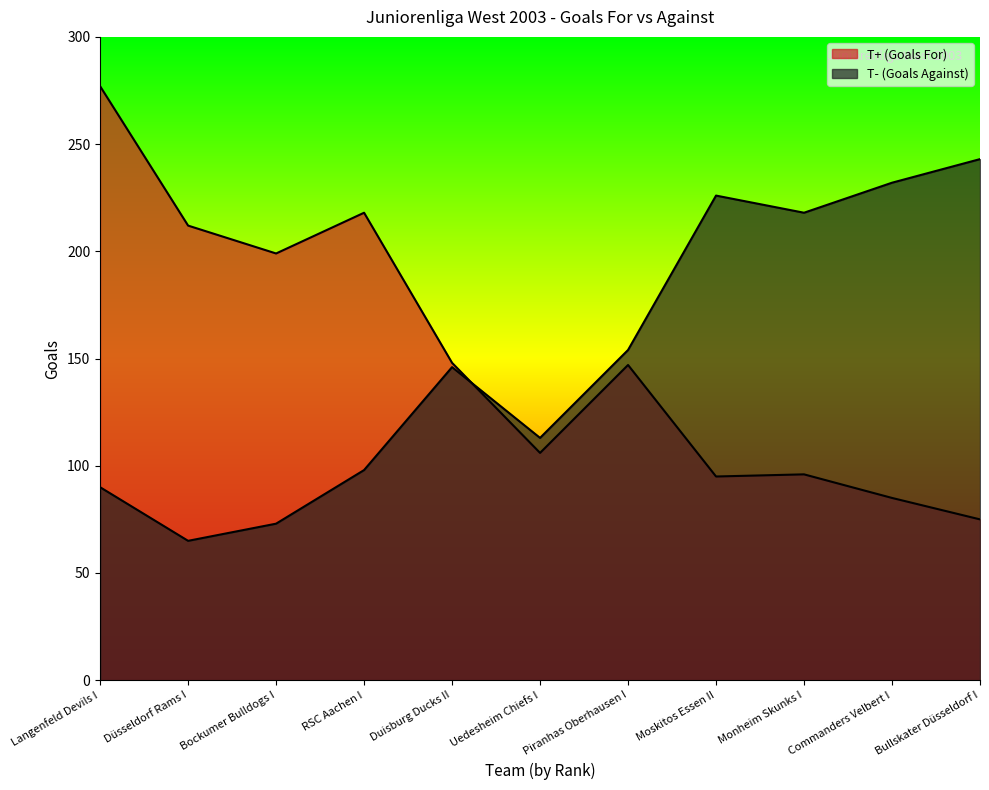

What is the label of the 6th point from the right?

Uedesheim Chiefs I